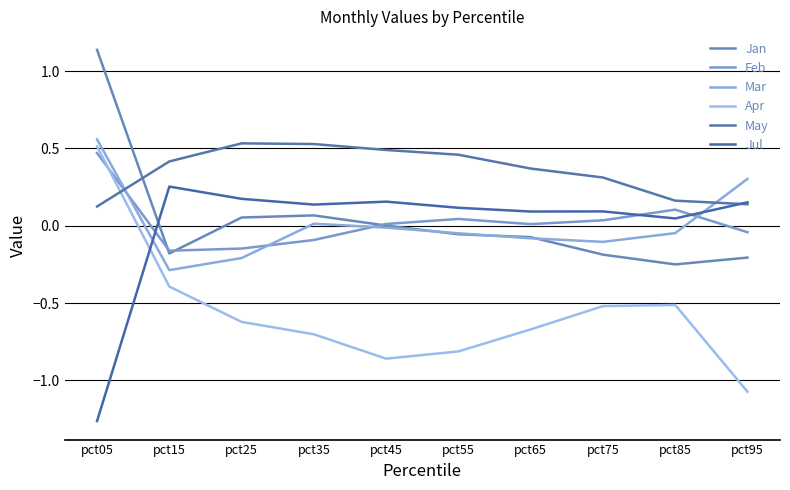

How many distinct data groups are displayed?

6